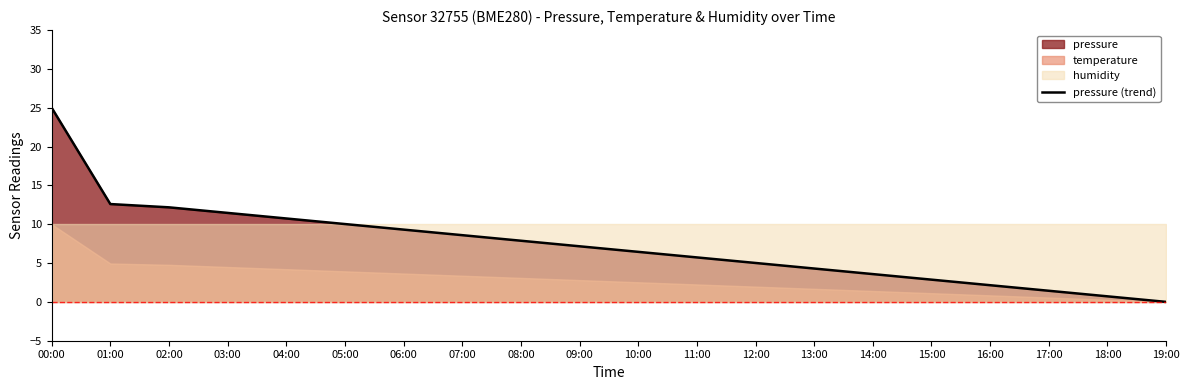

At which label does the data first exceed 7?

00:00